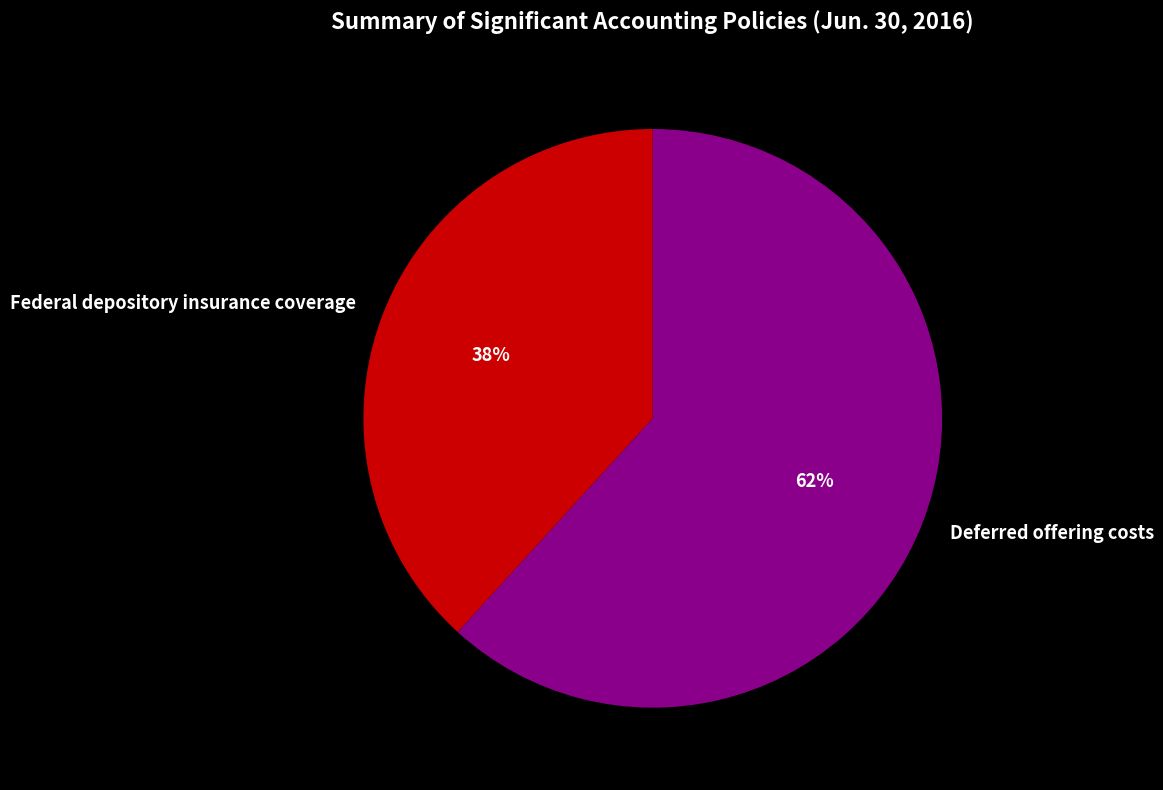

What is the smallest slice in the pie chart?

Federal depository insurance coverage